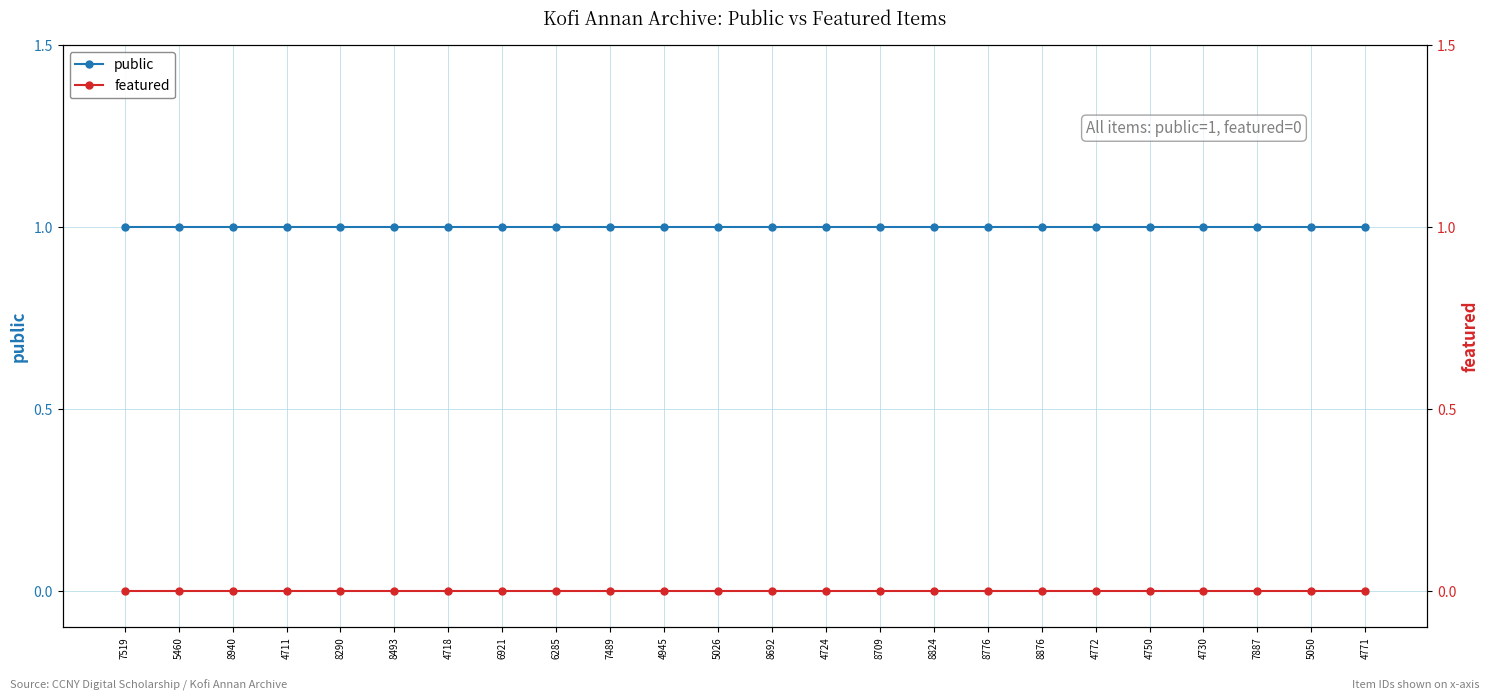

Does the chart display data point markers on the line(s)?

Yes